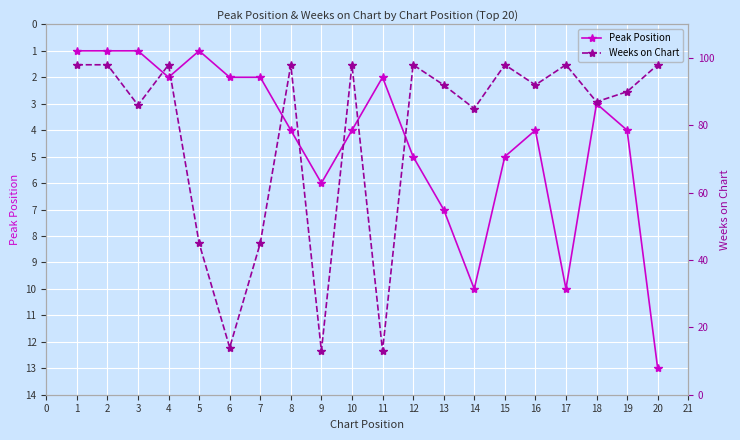

True or false: Peak Position has a value of 4 at 4.

False